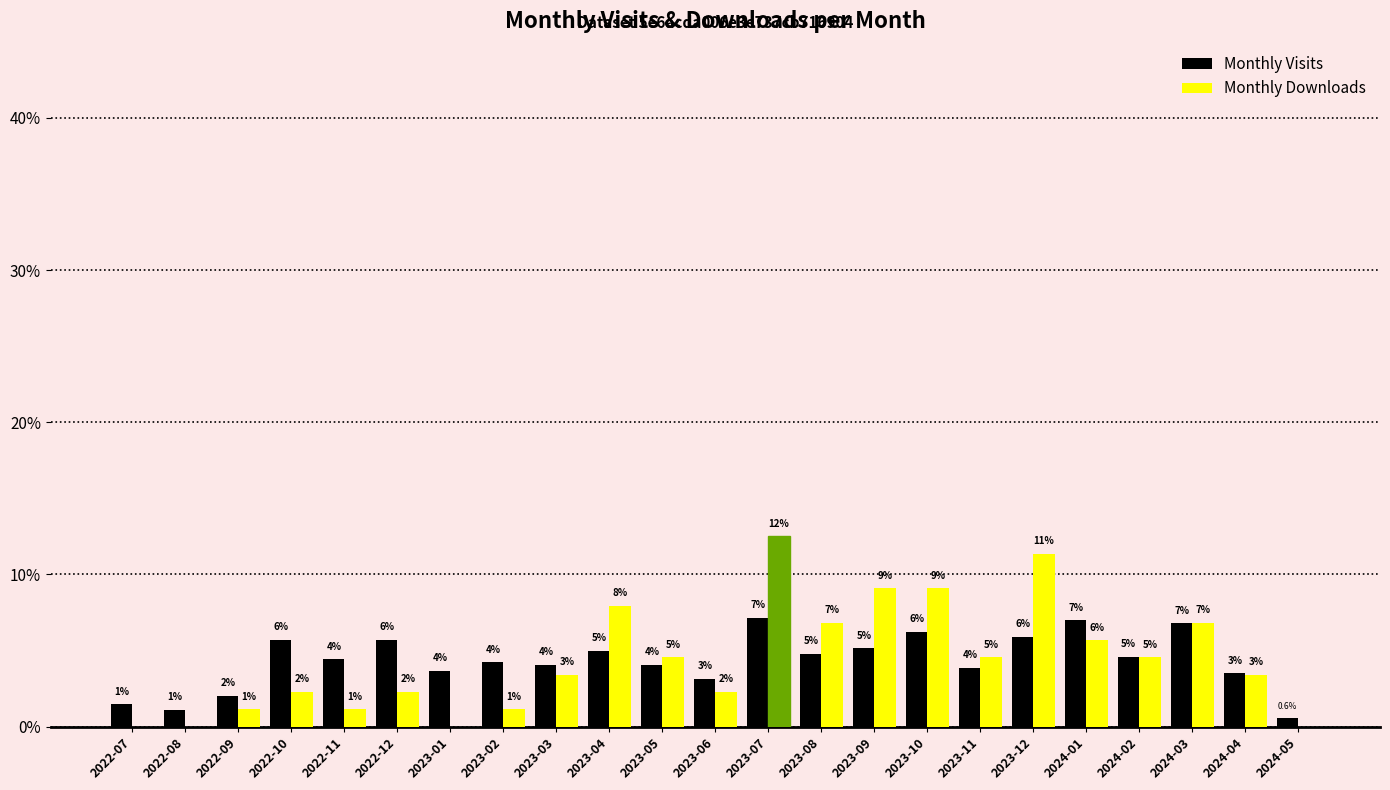

At which label does Monthly Visits reach its peak?

2023-07